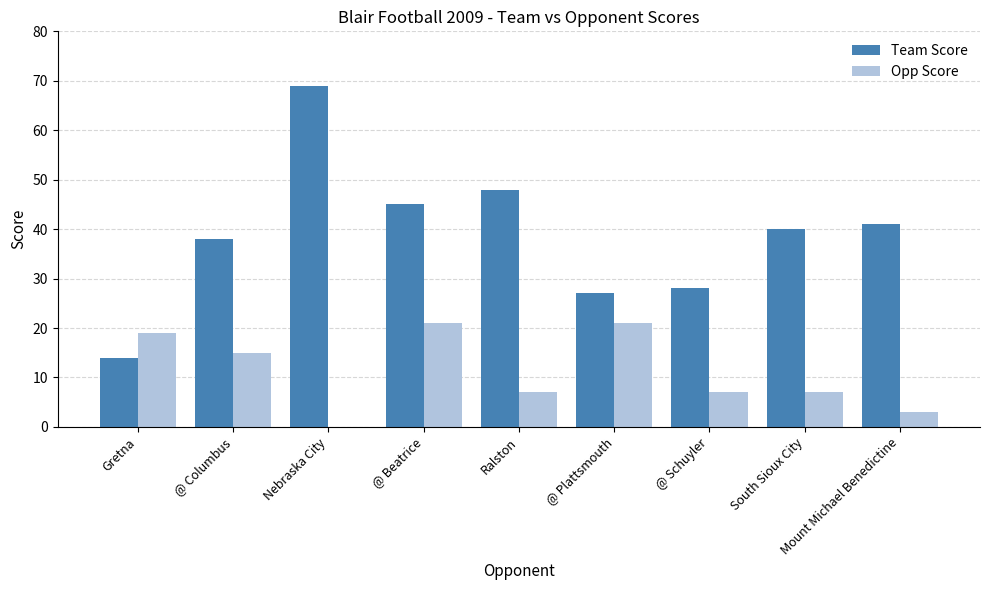

What is the maximum value for Team Score?

69